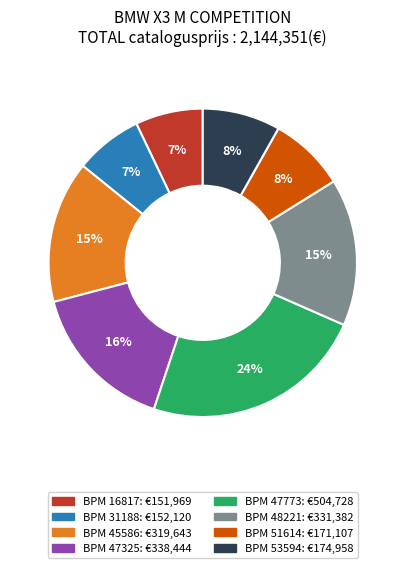

To the nearest percent, what is the average slice percentage?

12%